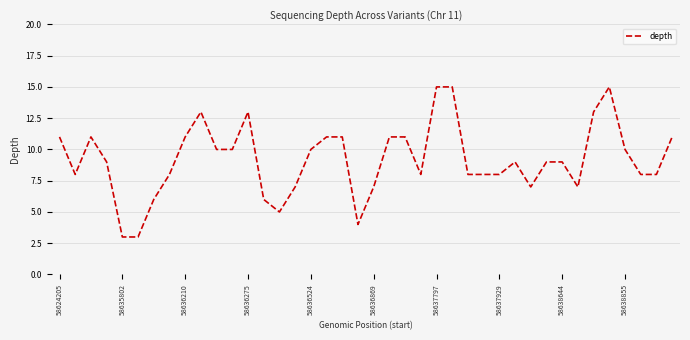

What is the smallest value displayed?

3